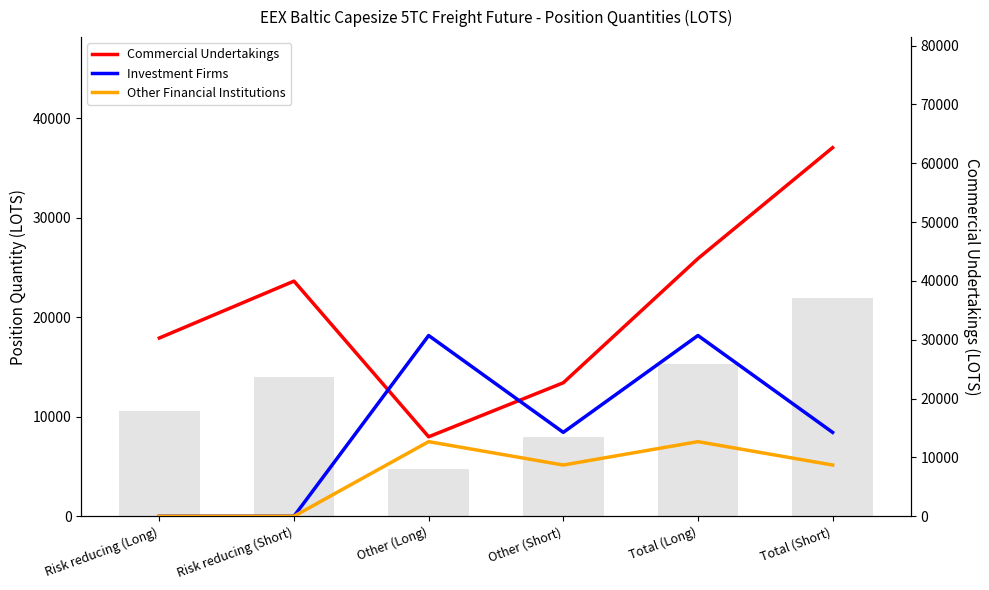

What is the value of the Commercial Undertakings bar at the 1st from the left?

17901.1